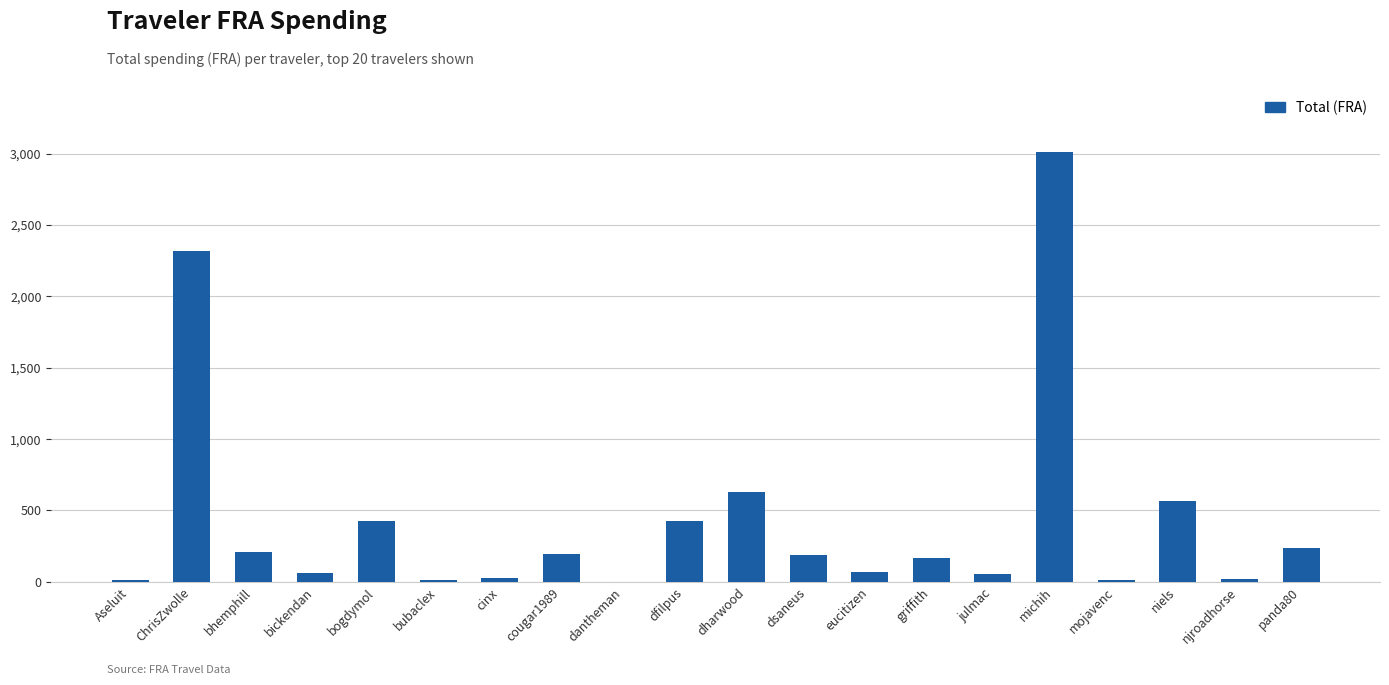

What is the approximate value at griffith?

166.0